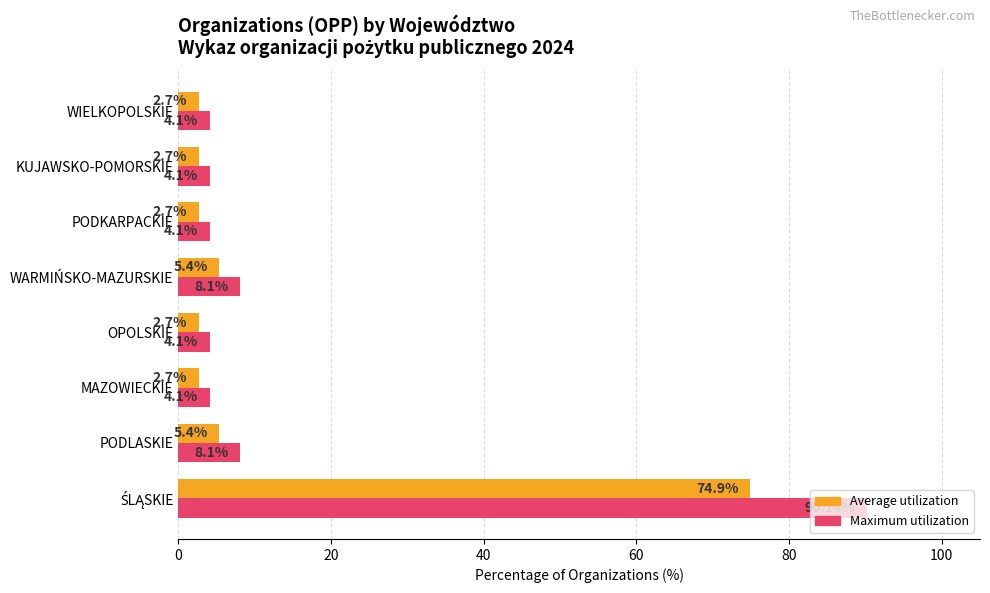

Rank the series by their maximum value, from lowest to highest.

Average utilization, Maximum utilization